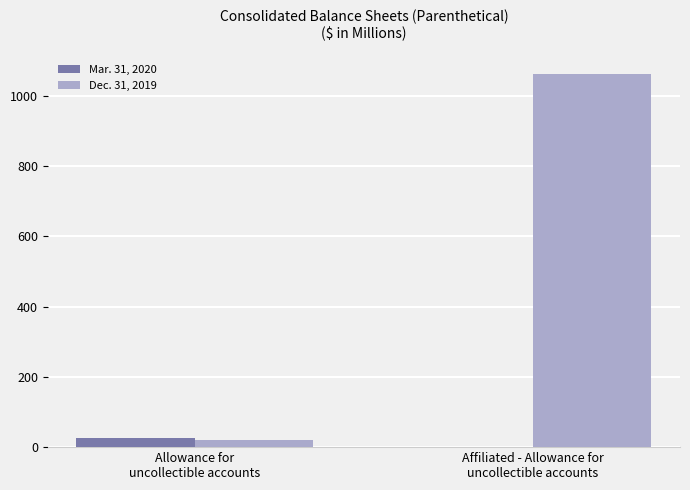

What is the average value of the Dec. 31, 2019 series?

542